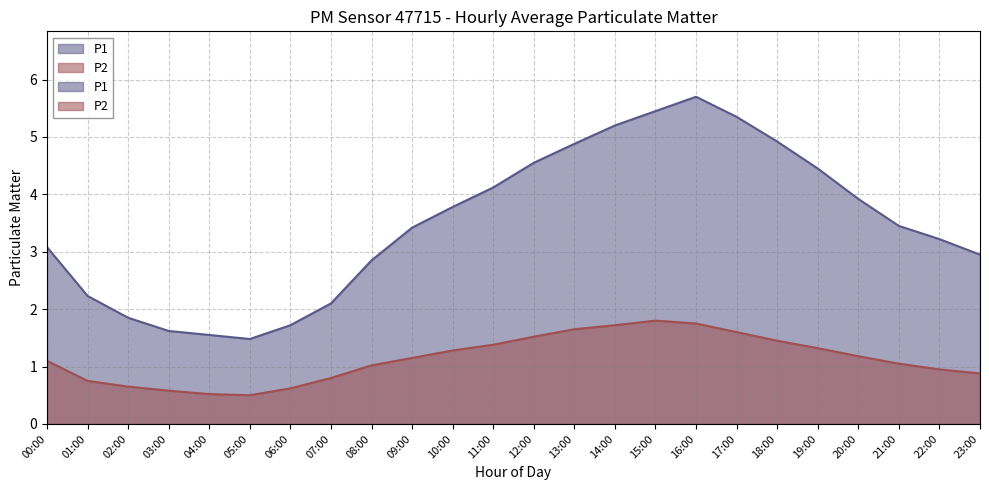

Does the chart display data point markers on the line(s)?

No